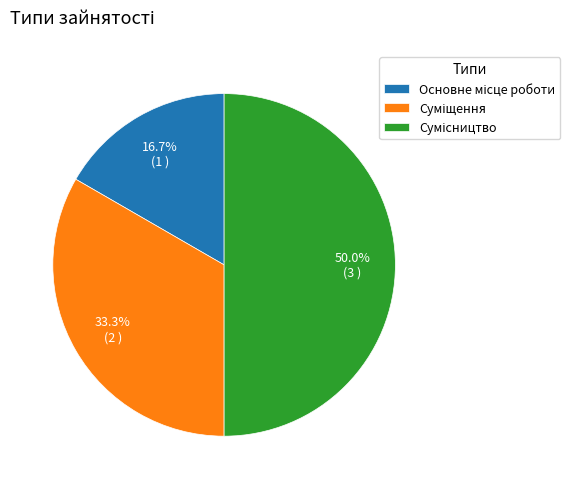

To the nearest percent, what is the difference between the Суміщення and Основне місце роботи slice percentages?

17%